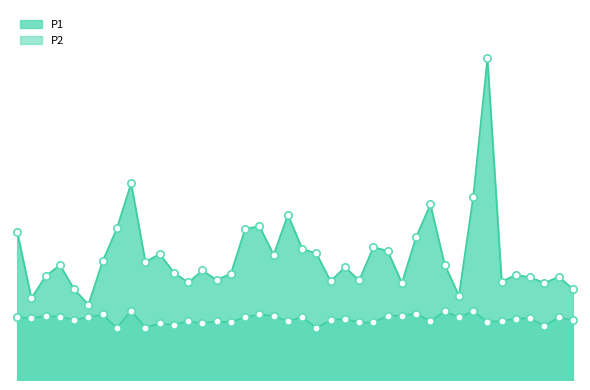

Which series has the largest Y range (max minus min)?

P1